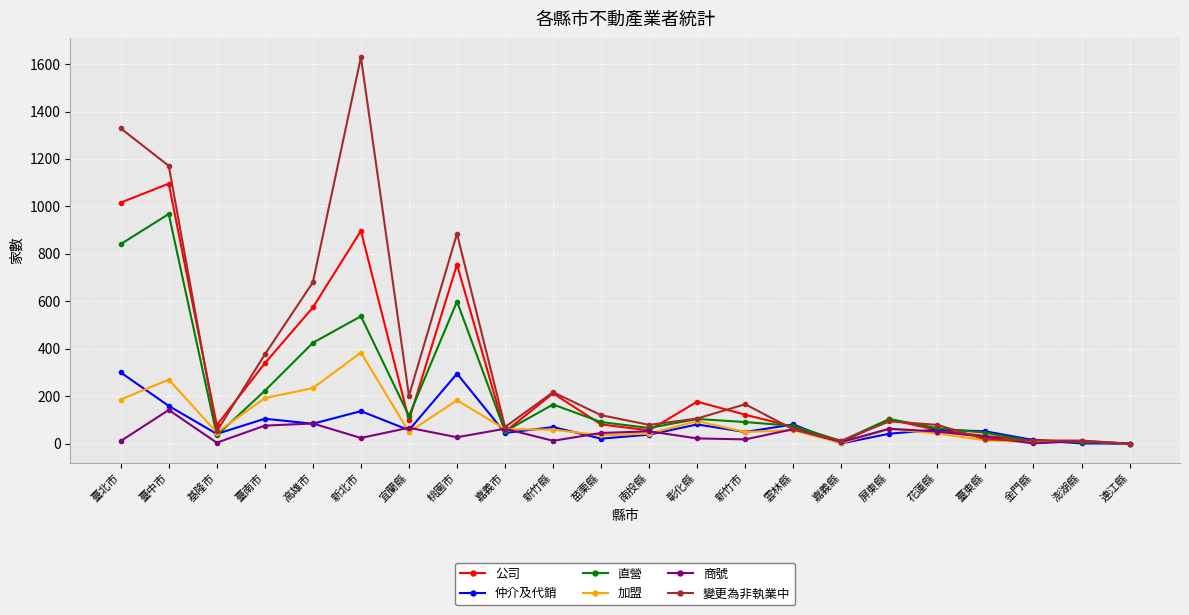

What is the label of the 6th point from the left?

新北市